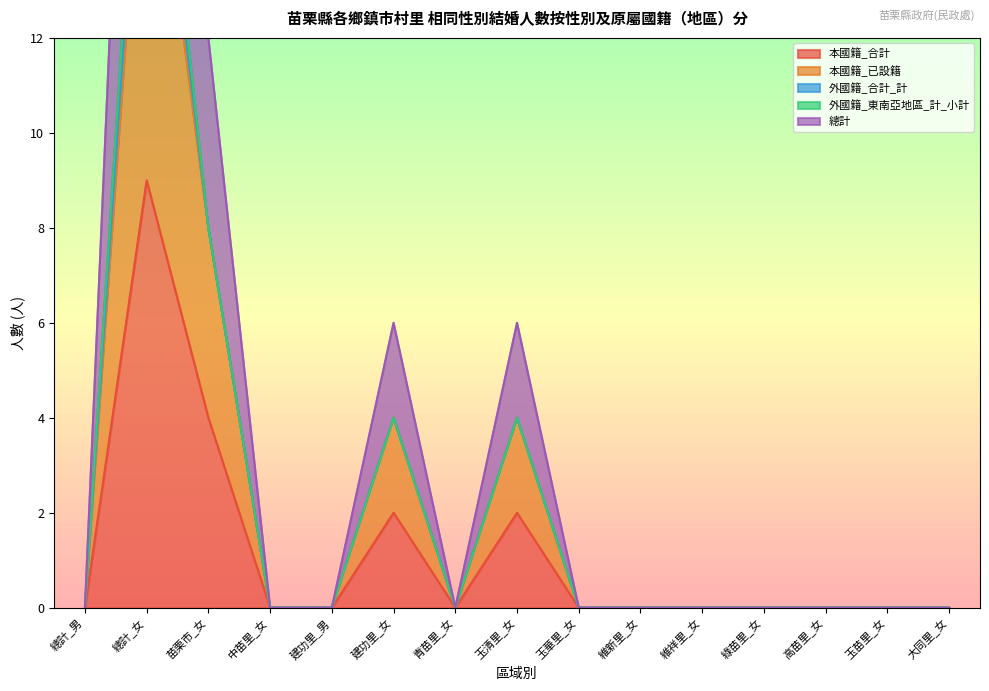

What is the maximum value for 本國籍_合計?

9